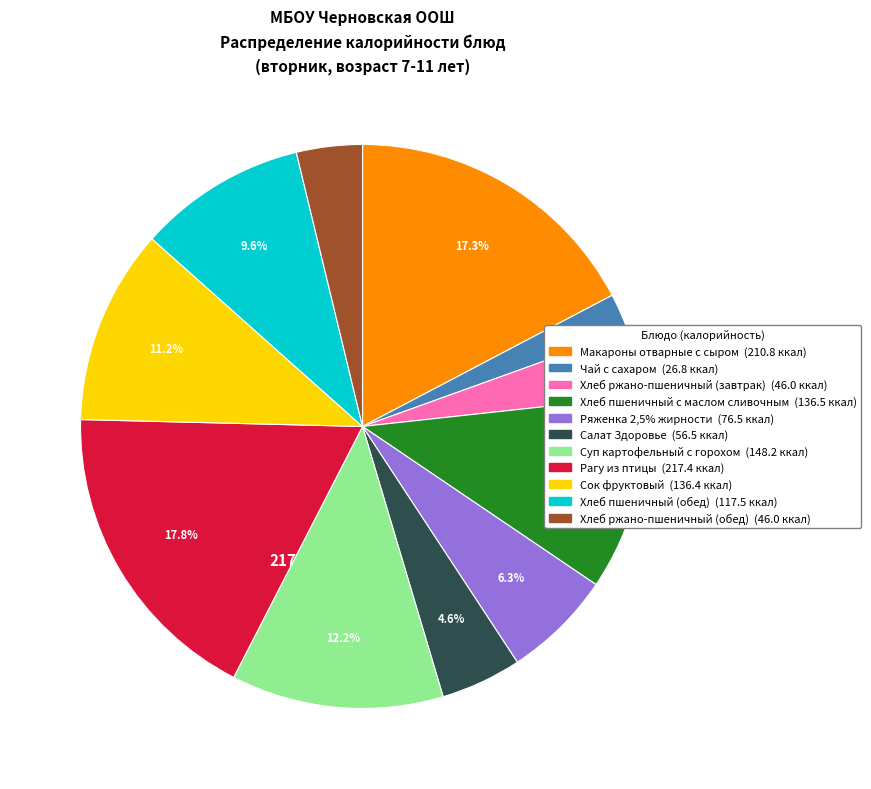

How many segments does this pie chart have?

11